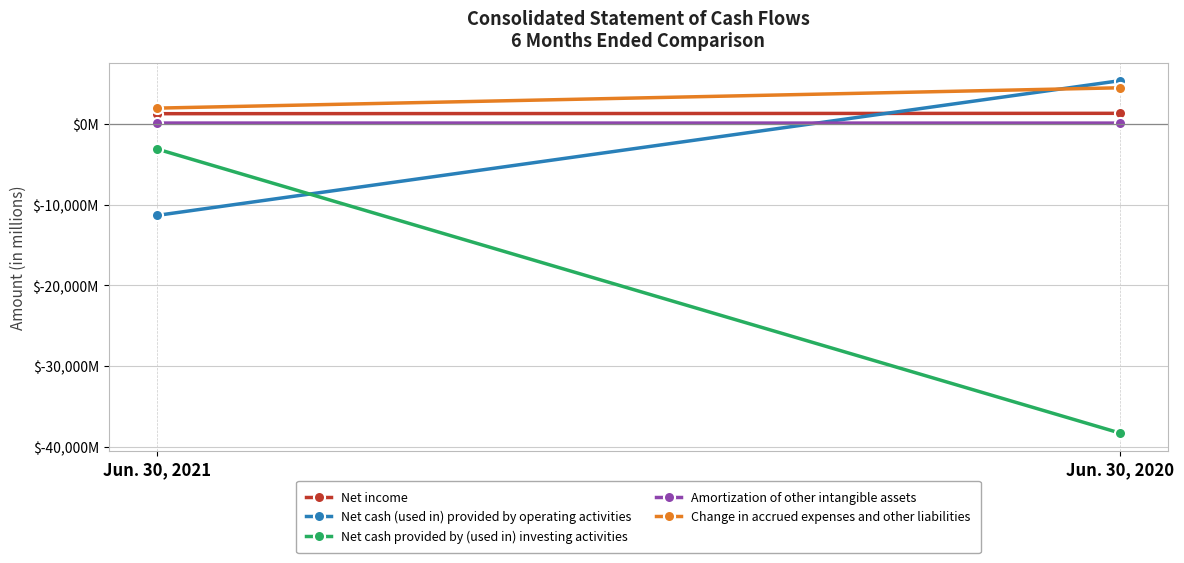

What is the sum of all Net cash (used in) provided by operating activities values?

-5950